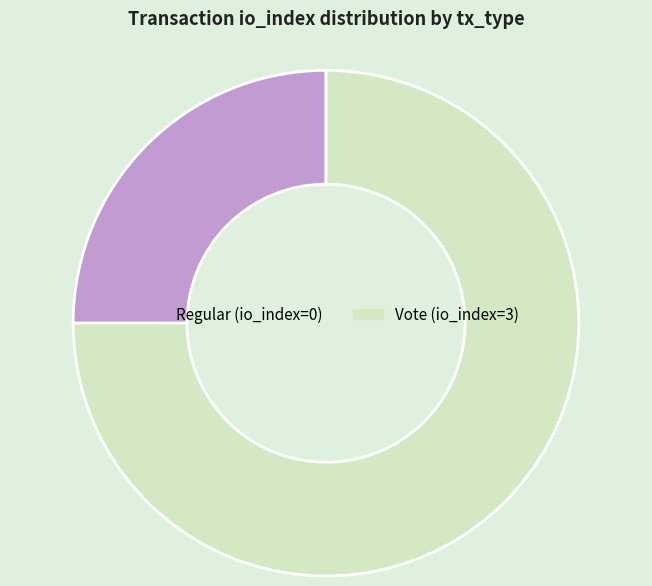

Is the sum of Vote (io_index=3) and Regular (io_index=0) greater than half?

Yes